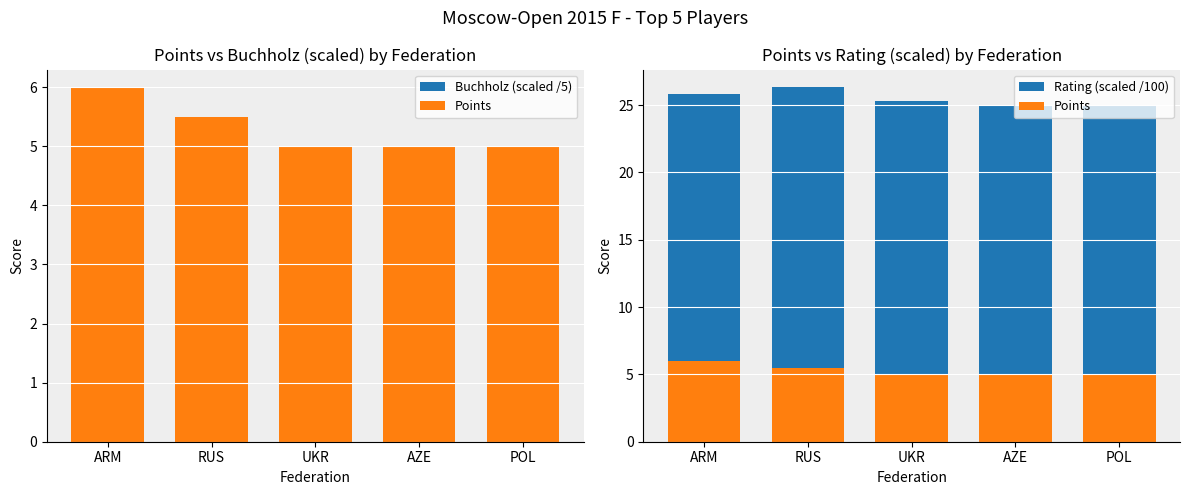

Is it true that Rating (scaled /100) equals 25.0 at POL?

True